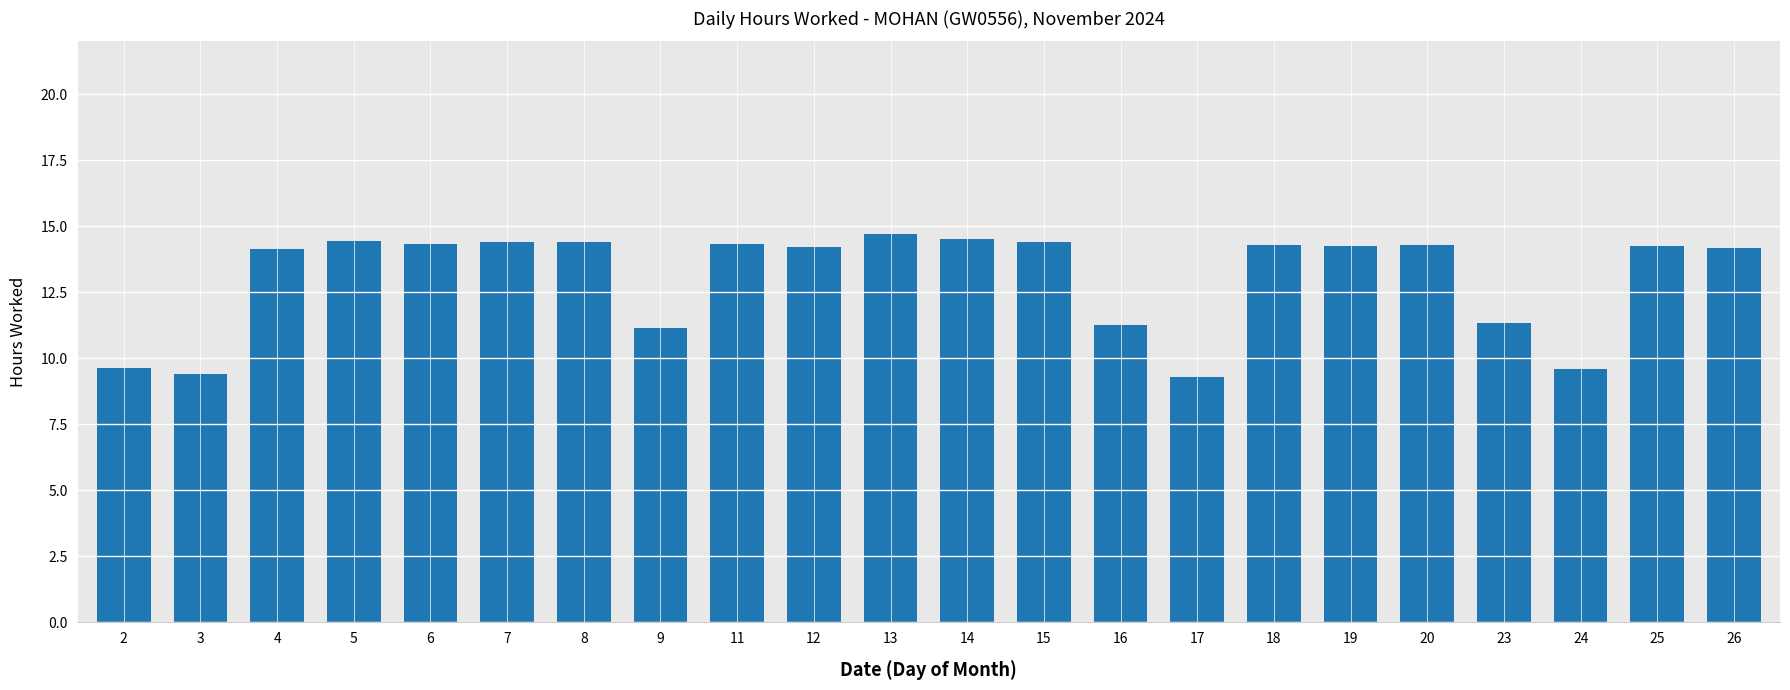

What is the value of the 17th bar from the left?

14.3